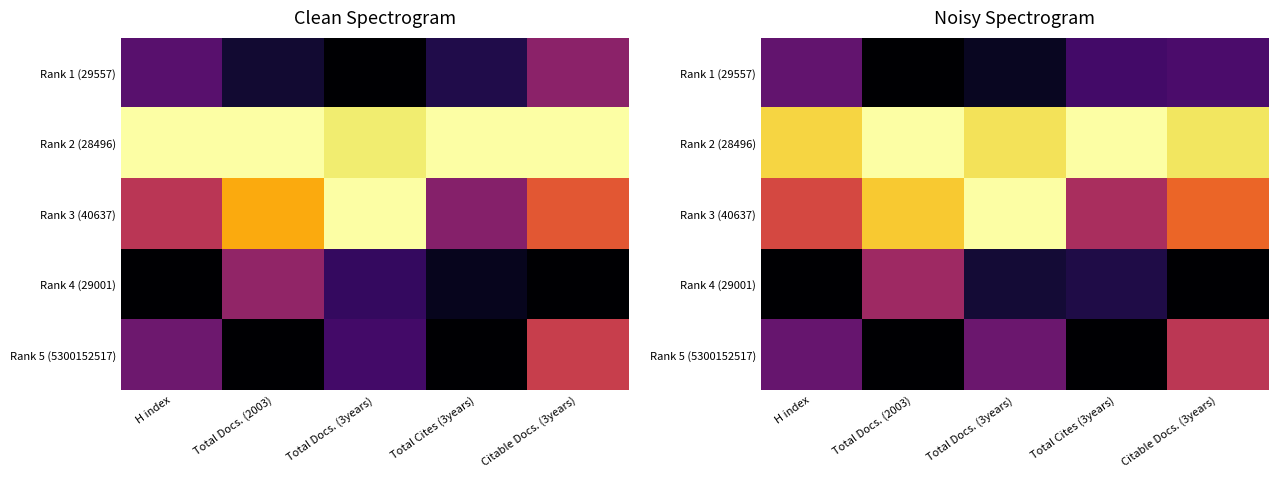

Is it true that Rank 3 (40637) equals 0.6 at H index?

True